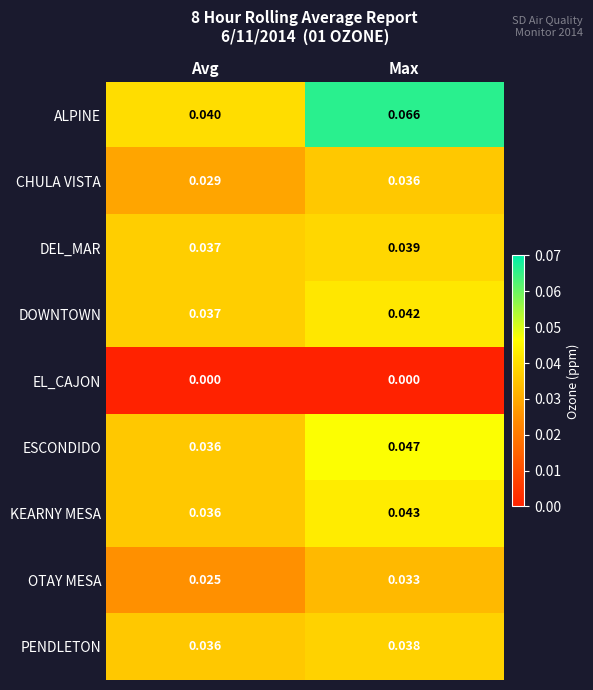

Which category has the highest value in the ALPINE series?

Max